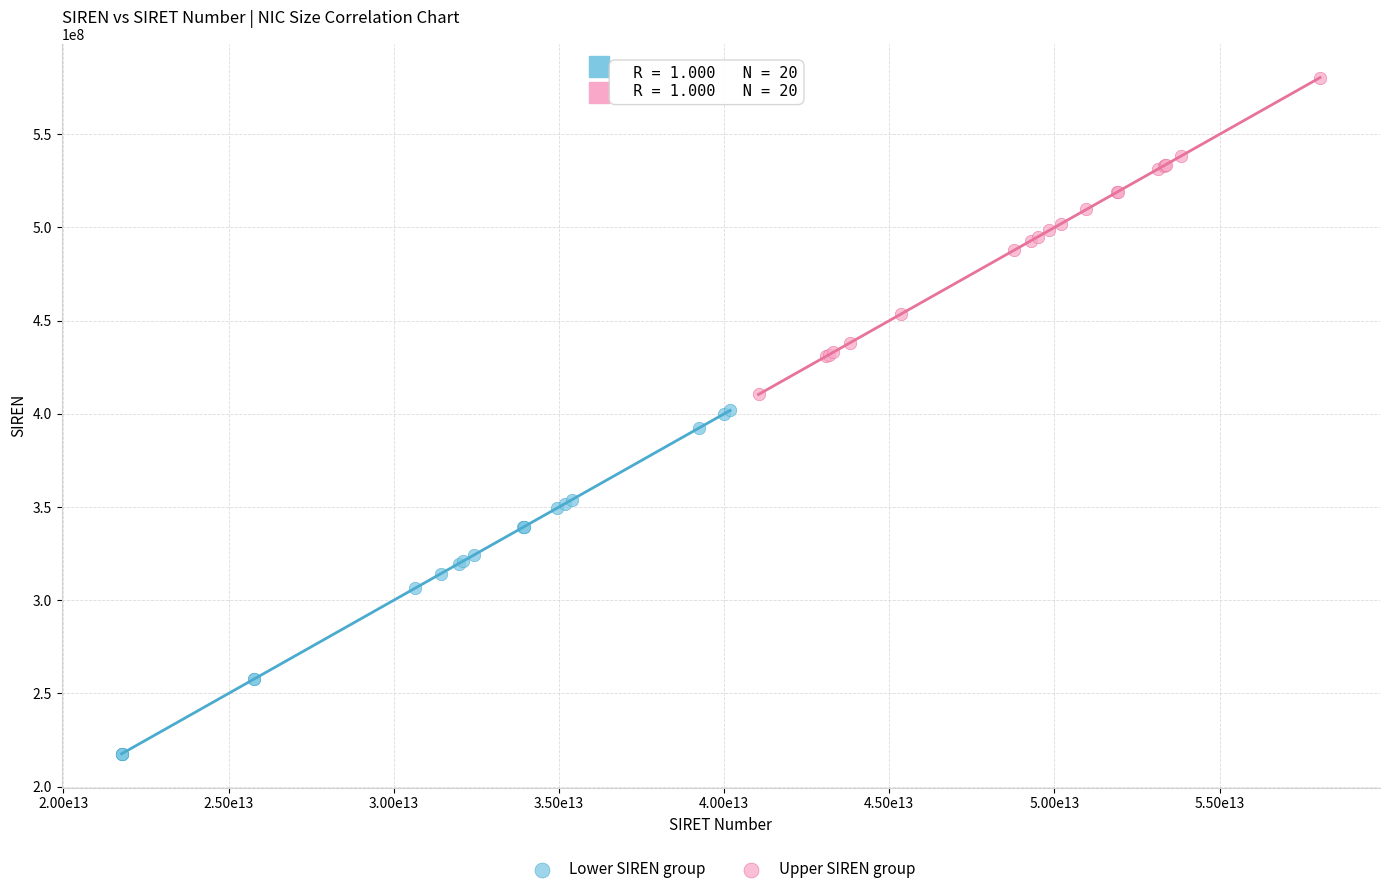

Which series contains the lowest Y value?

Lower SIREN group